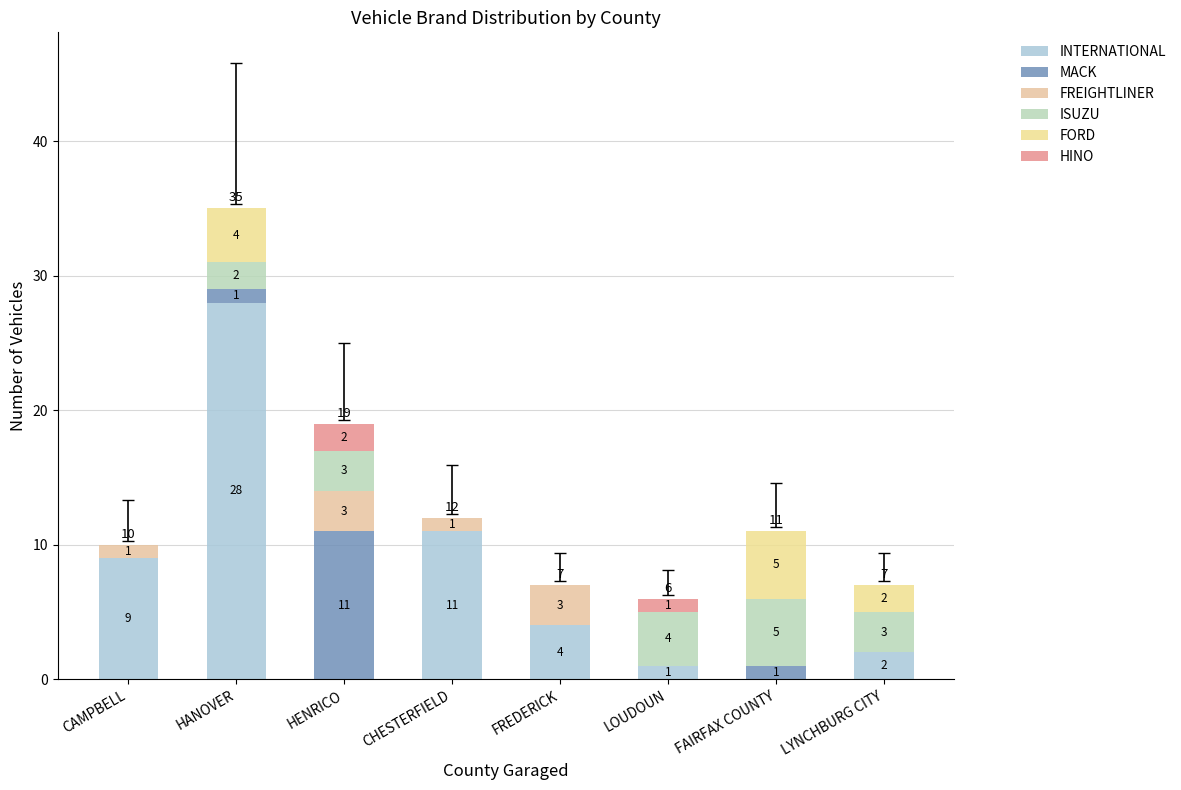

How many distinct data groups are displayed?

6